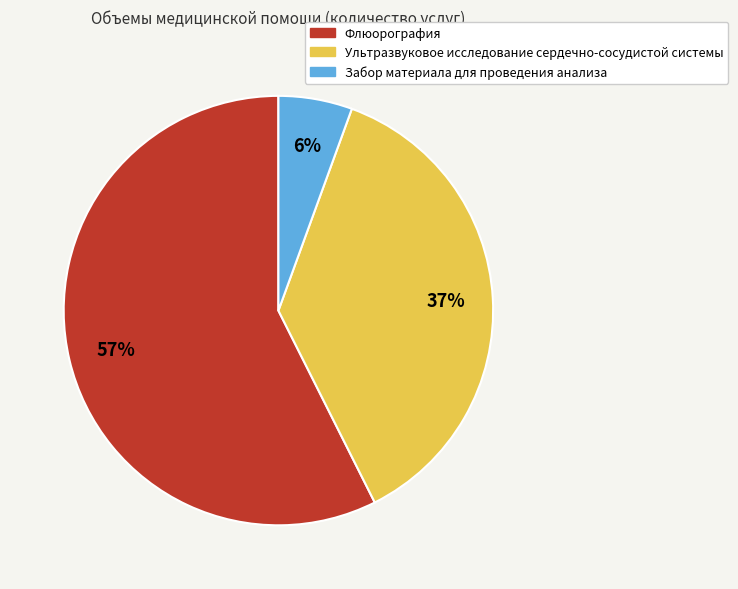

How many slices are in this pie chart?

3